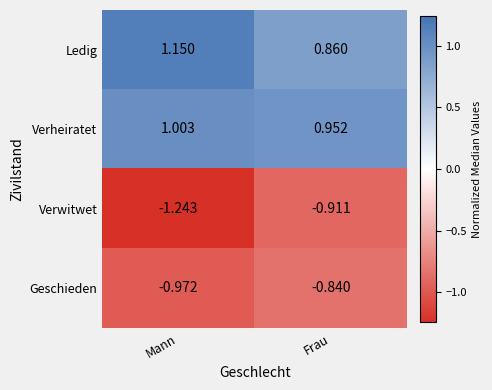

Which series has the largest range (max minus min)?

Verwitwet